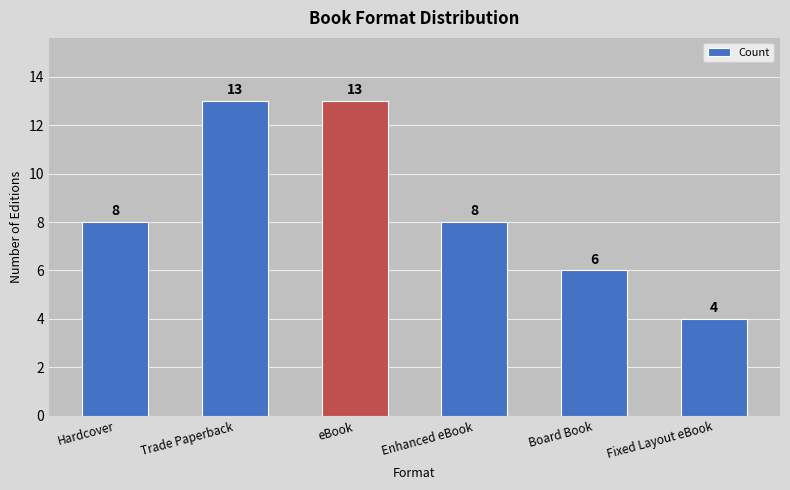

How many data points are less than 8?

2